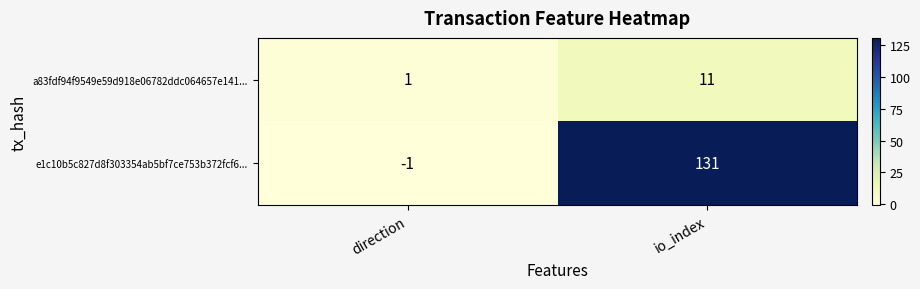

At how many categories does at least one series exceed 127?

1